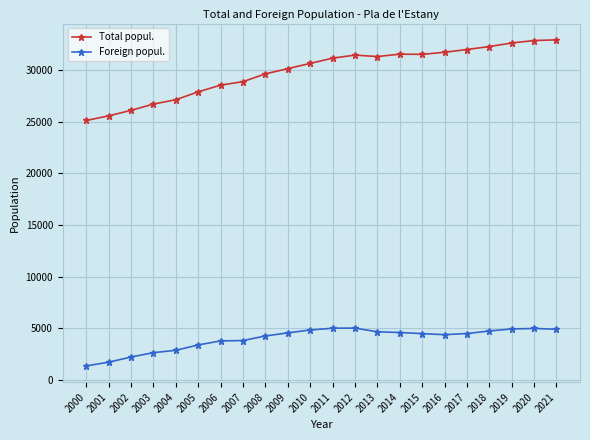

Which series has the widest spread of values?

Total popul.